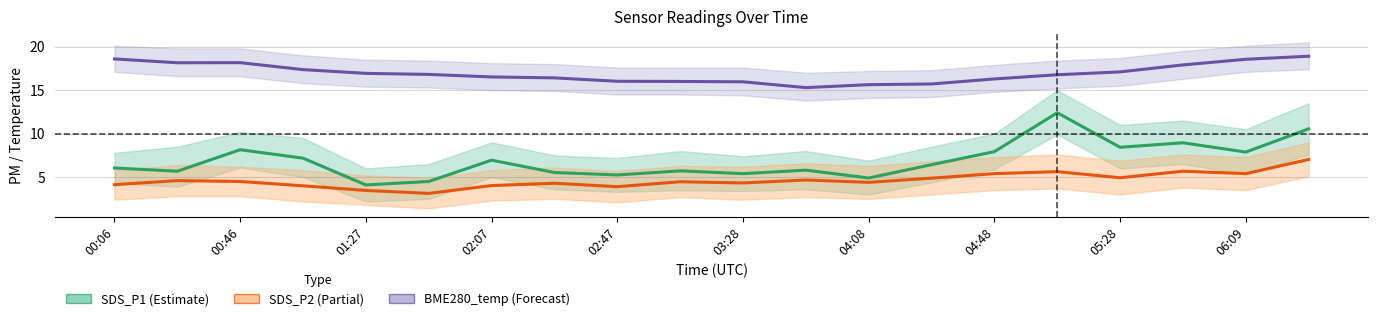

True or false: SDS_P2 has a value of 8.1 at 00:46.

False